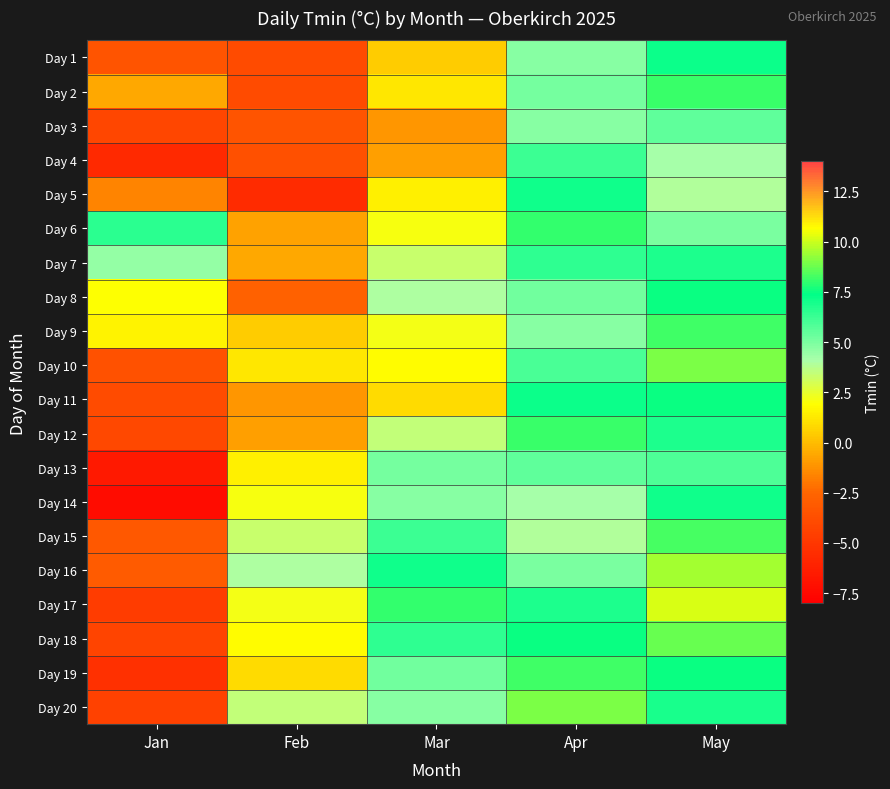

How many categories are shown in the chart?

5